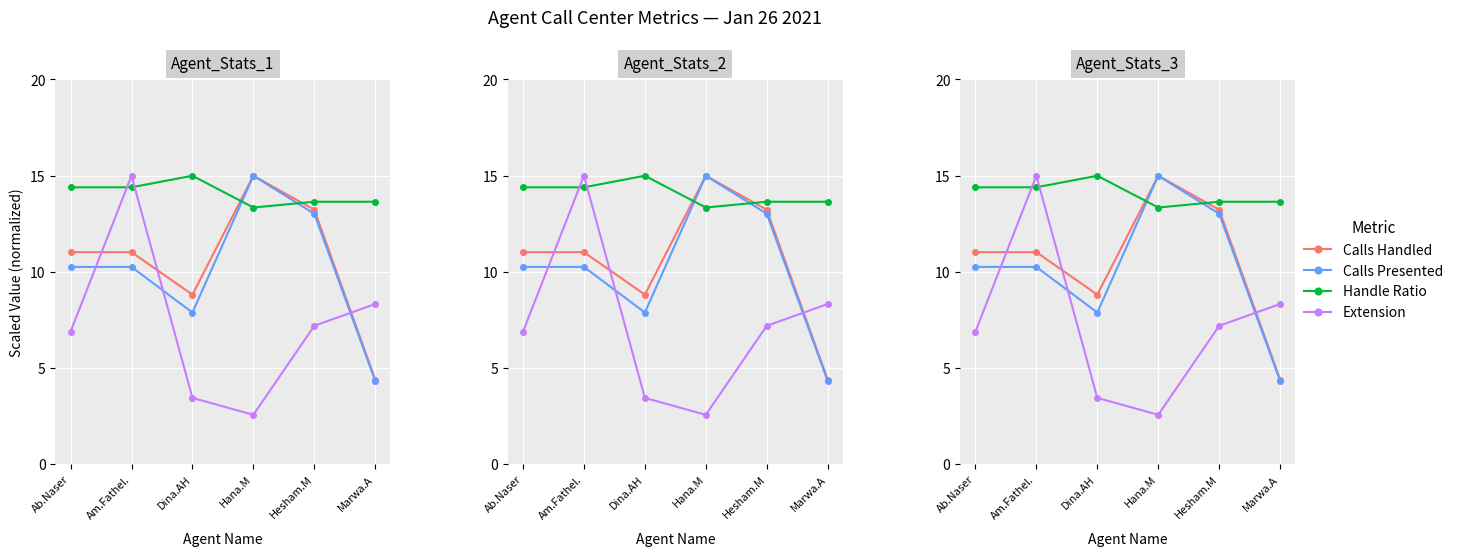

Which series ends up on top after the final intersection of Extension and Calls Presented?

Extension